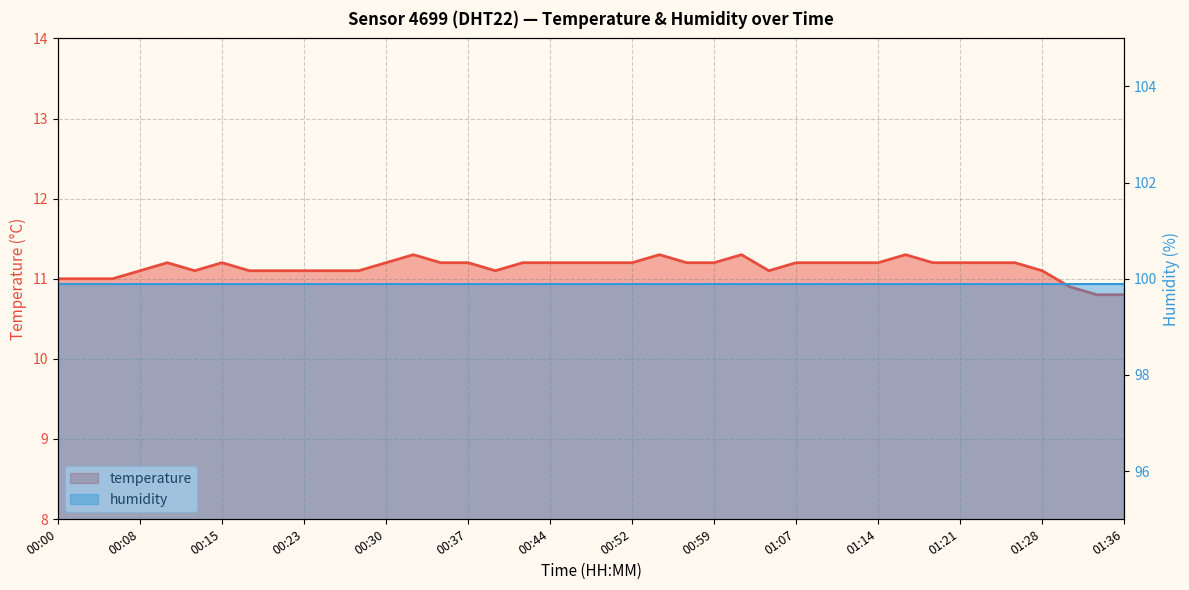

Is it true that the value at 01:36 is 5.0?

False